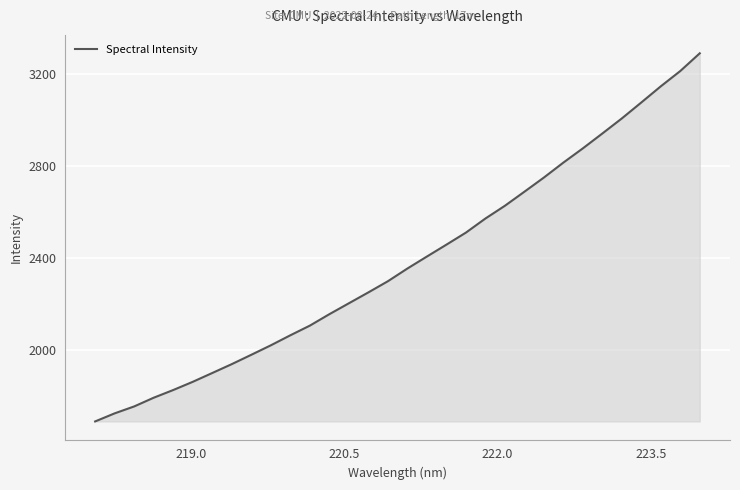

What is the greatest value displayed?

3288.5